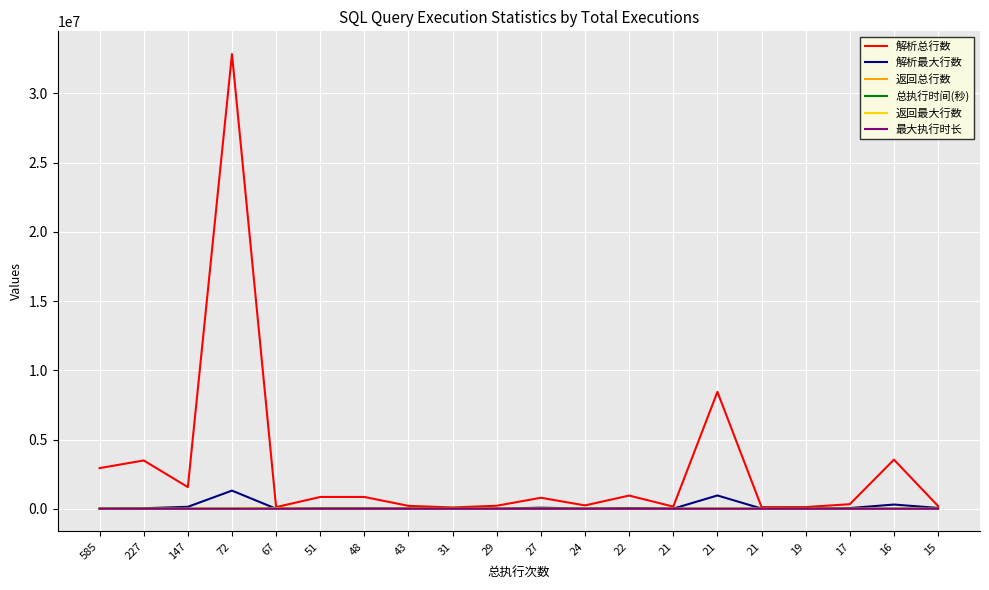

What are all the series names shown in the legend?

解析总行数, 解析最大行数, 返回总行数, 总执行时间(秒), 返回最大行数, 最大执行时长